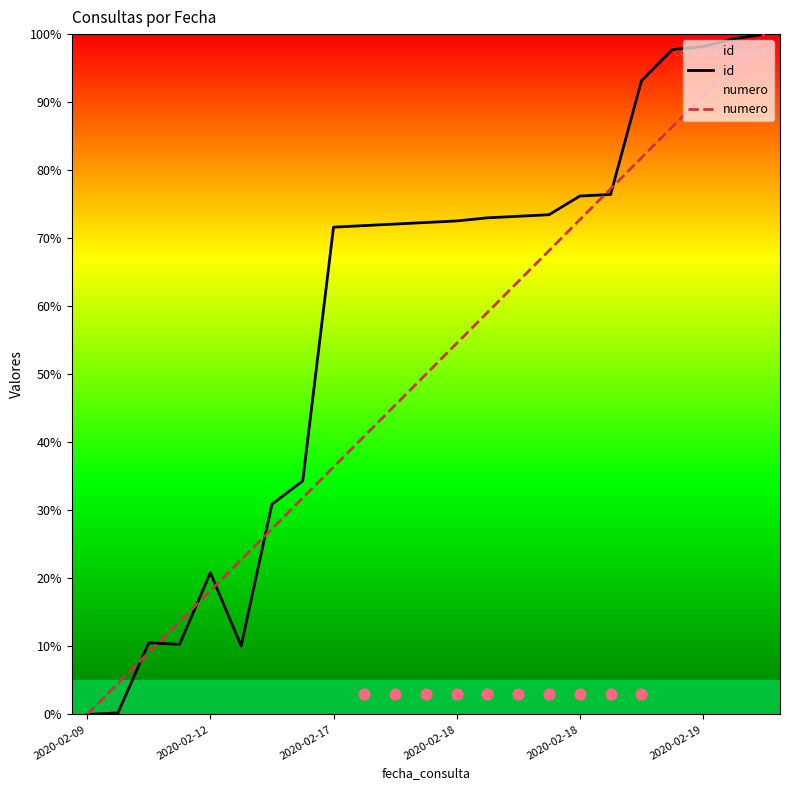

Is the value of numero at 21 greater than the value of id at 17?

Yes